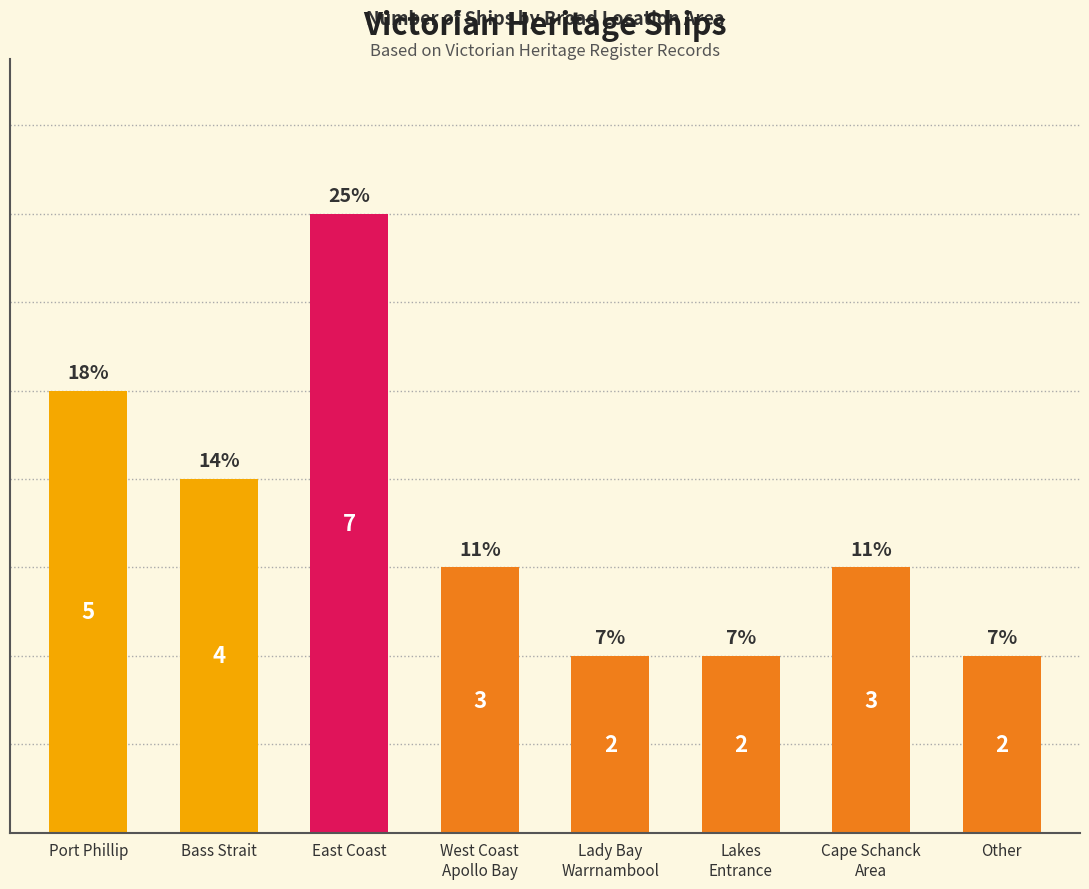

What is the difference between the maximum and second lowest values?

5